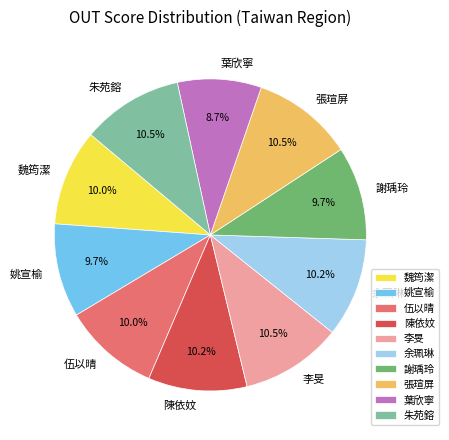

True or false: 張瑄屏 accounts for 1% of the total.

False